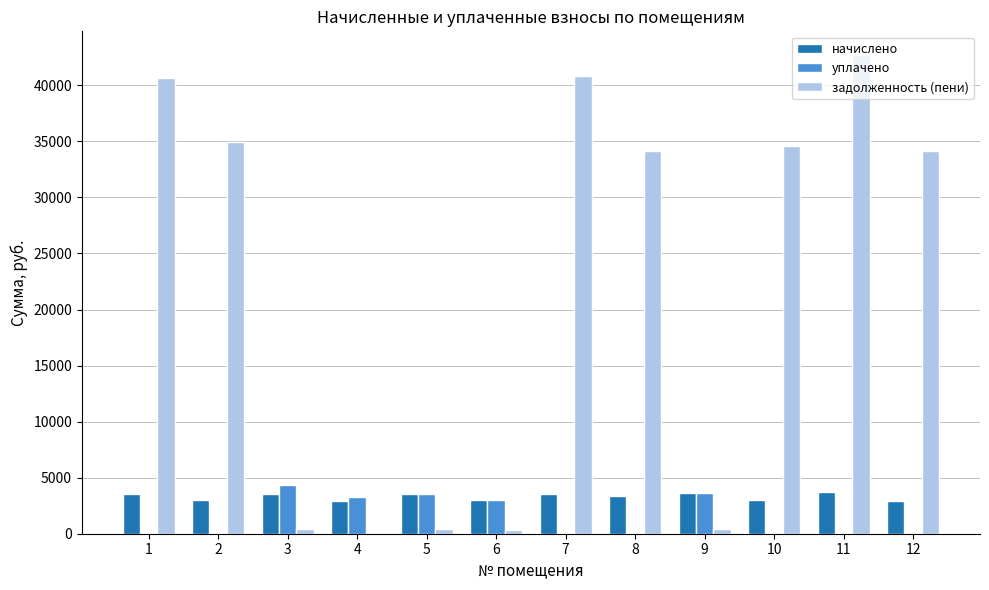

Which series has the largest total across all categories?

задолженность (пени)